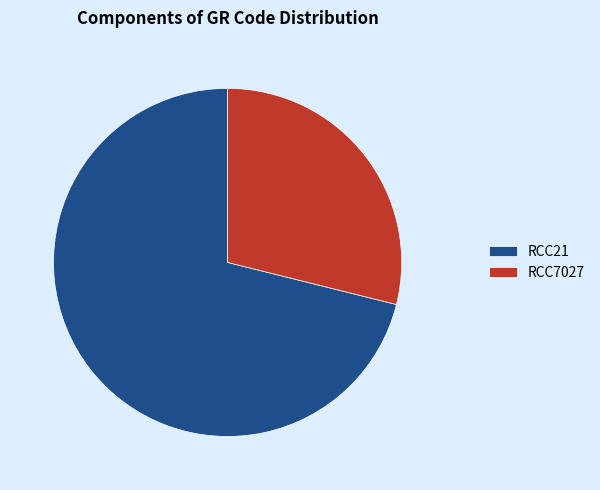

What is the largest slice in the pie chart?

RCC21